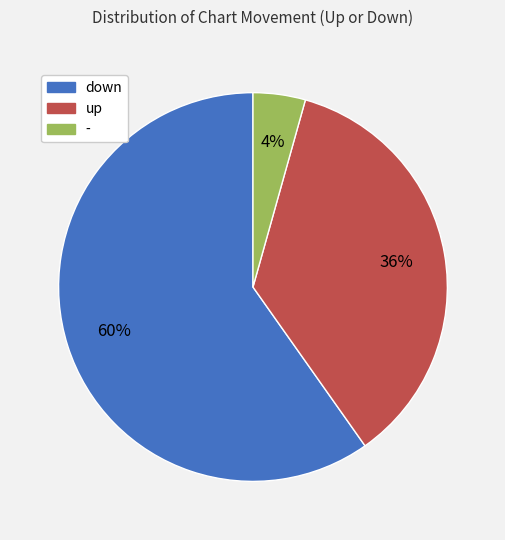

The up slice represents 36% of the pie. True or false?

True